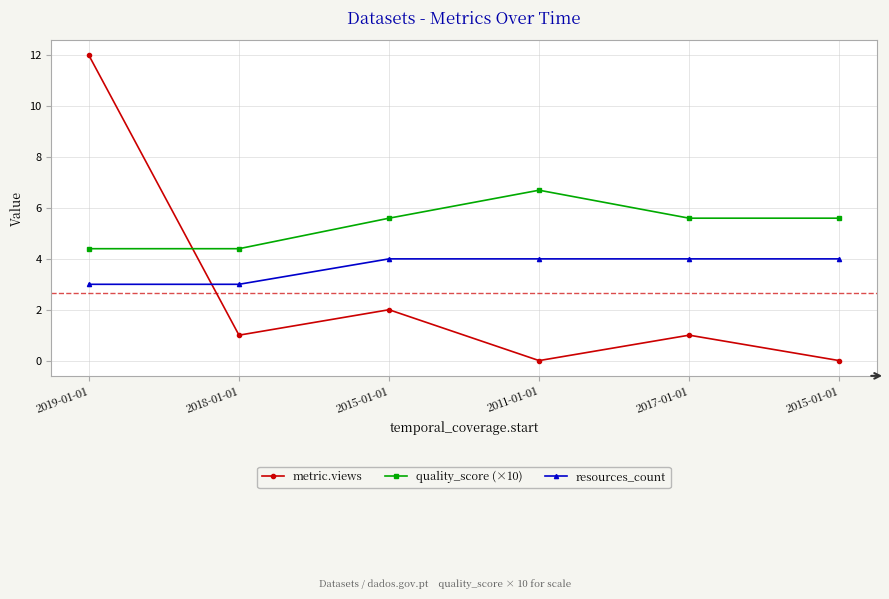

What is the difference between the maximum and second lowest values in the quality_score (×10) series?

2.3